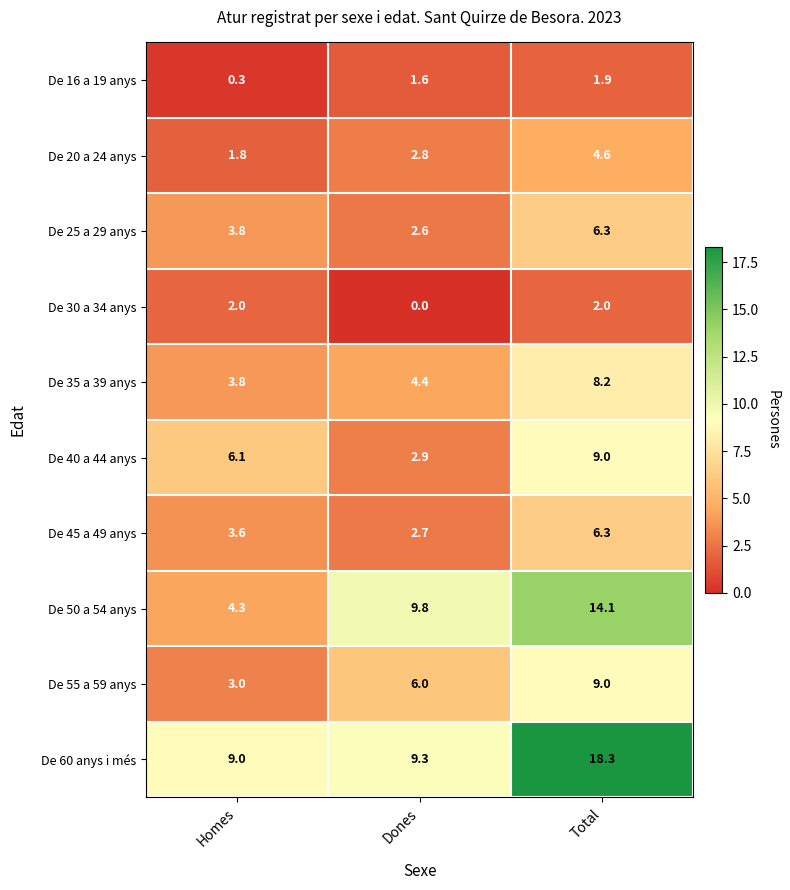

What is the sum of the De 55 a 59 anys values at Total and Homes?

12.0